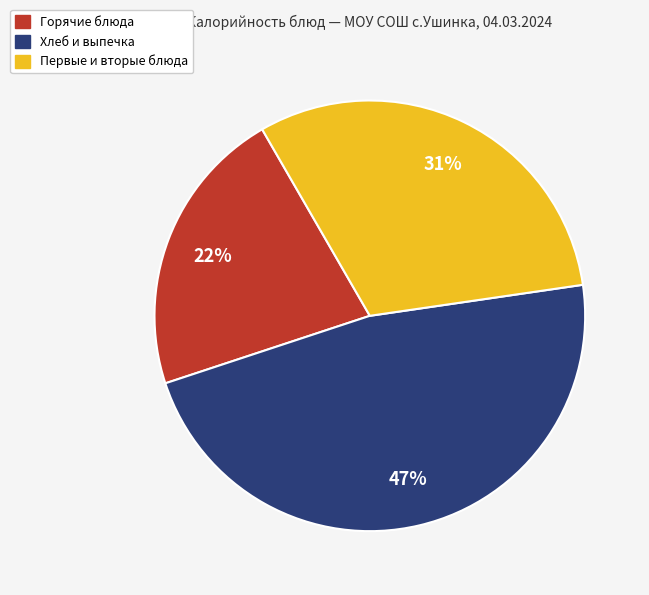

To the nearest percent, what is the average slice percentage?

33%